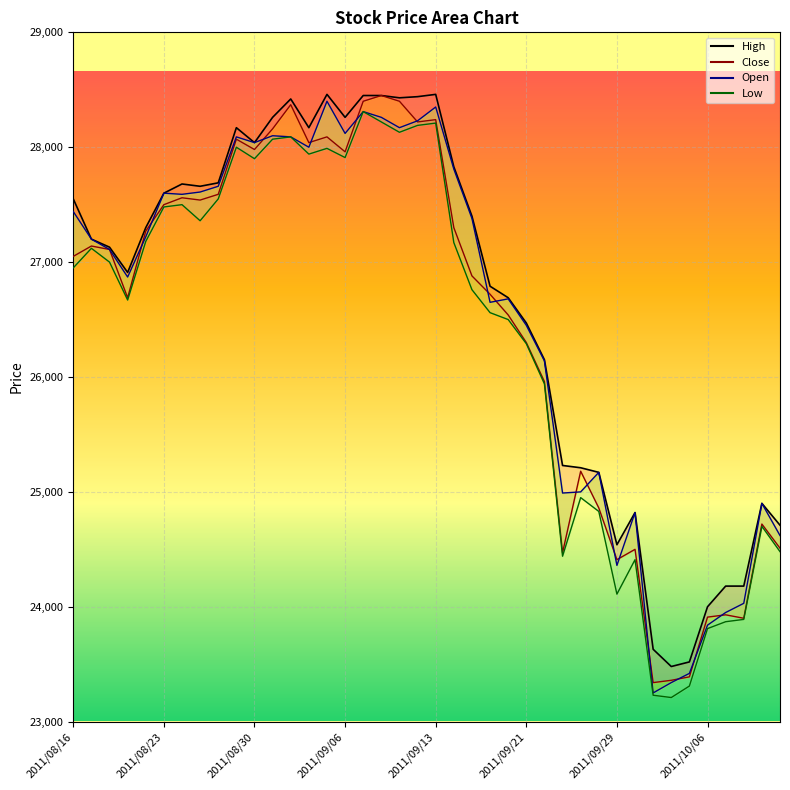

Which series has the widest spread of values?

Open_line